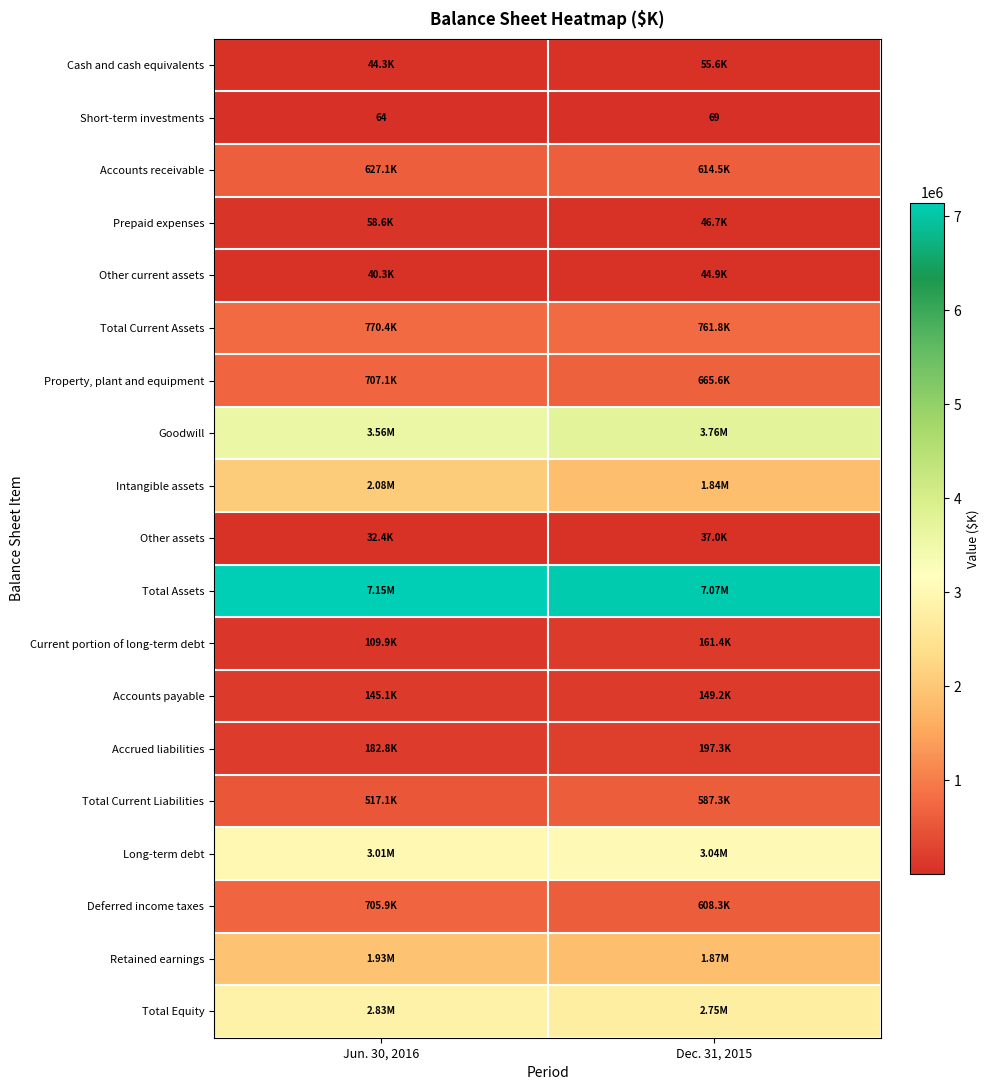

What is the minimum value shown in the chart?

64